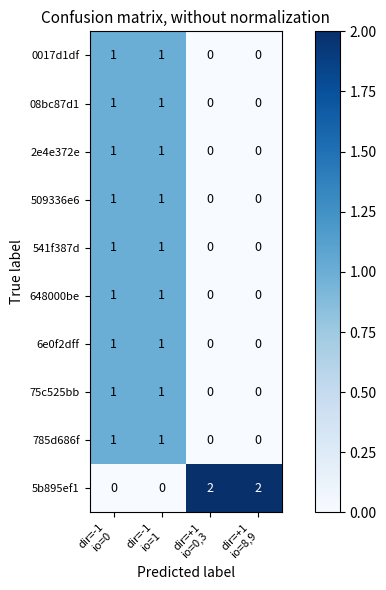

What is the total value across all series at dir=+1
io=8,9?

2